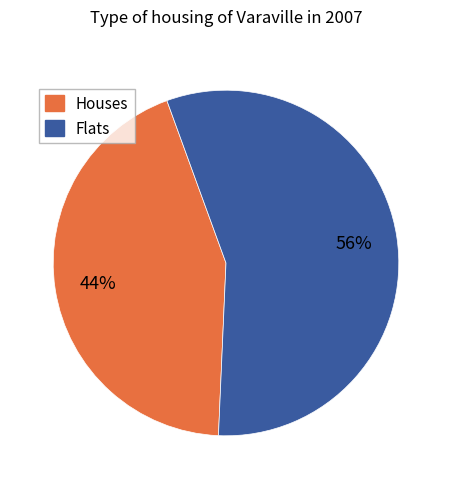

To the nearest percent, what is the average slice percentage?

50%